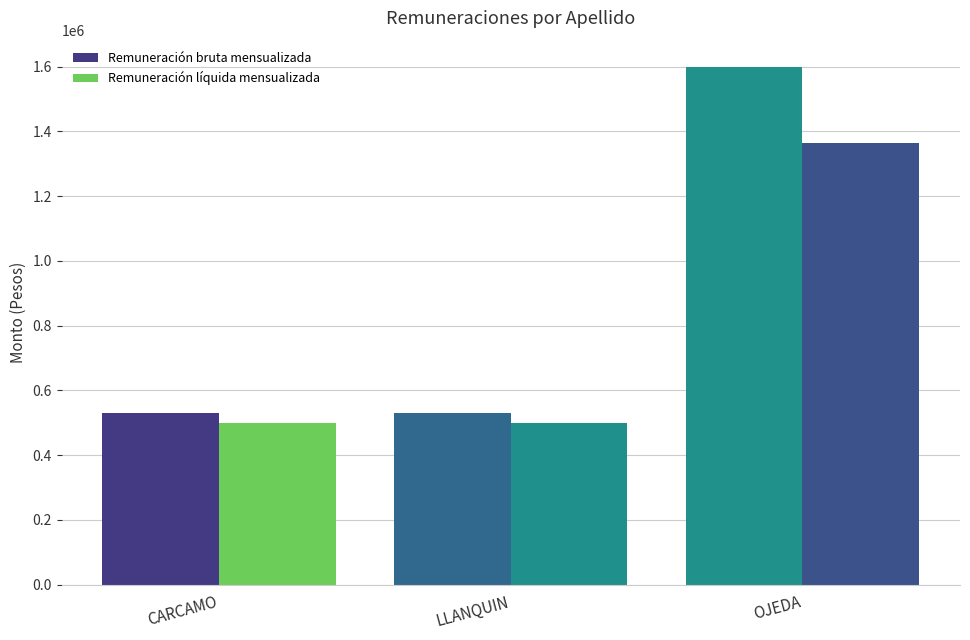

Which series has the largest total across all categories?

Remuneración bruta mensualizada